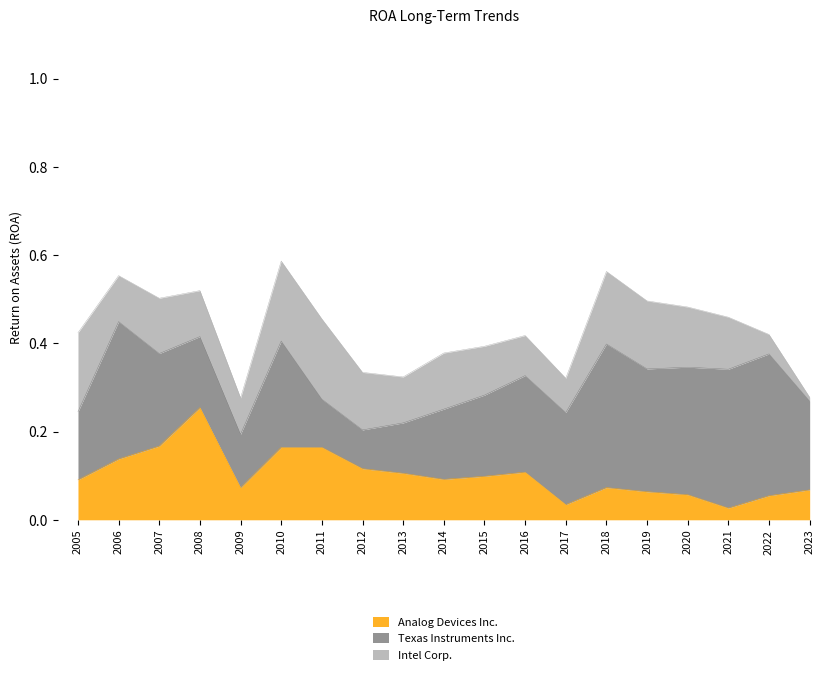

In Texas Instruments Inc., how many points are lower than both neighbors (excluding endpoints)?

4